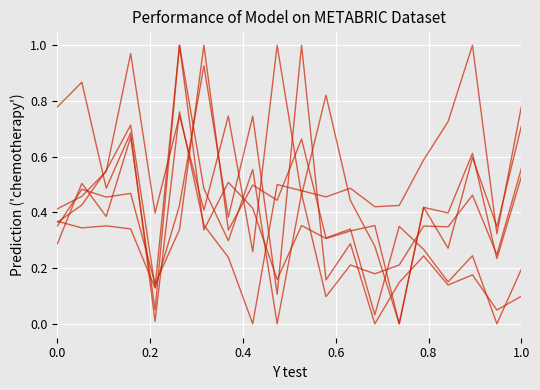

How many lines are shown in the chart?

6